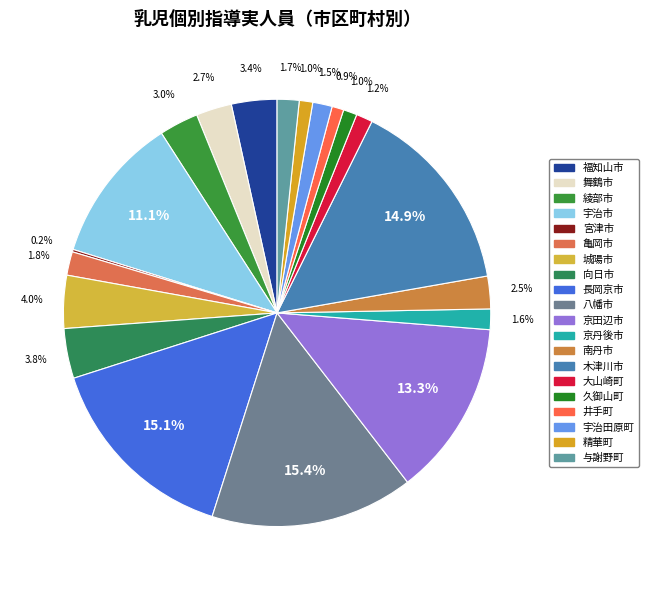

Does 精華町 account for over 50% of the chart?

No